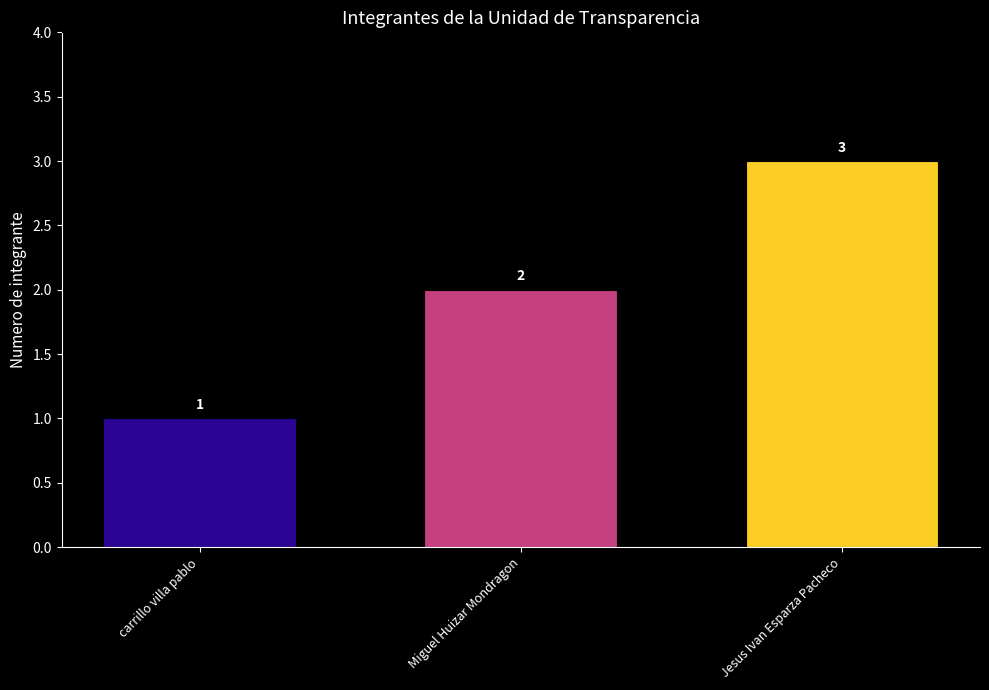

Is it true that the value at carrillo villa pablo is 2?

False